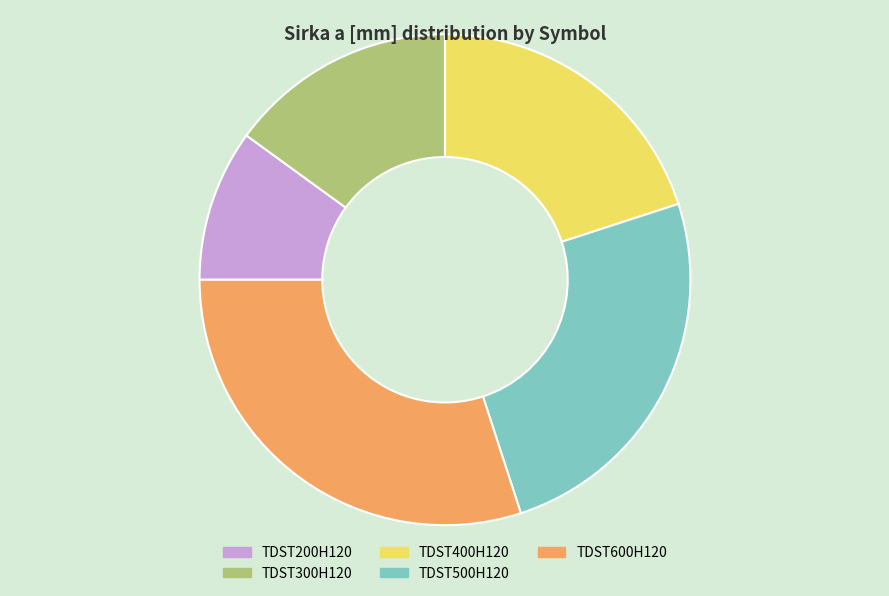

Does TDST400H120 represent more than half of the total?

No